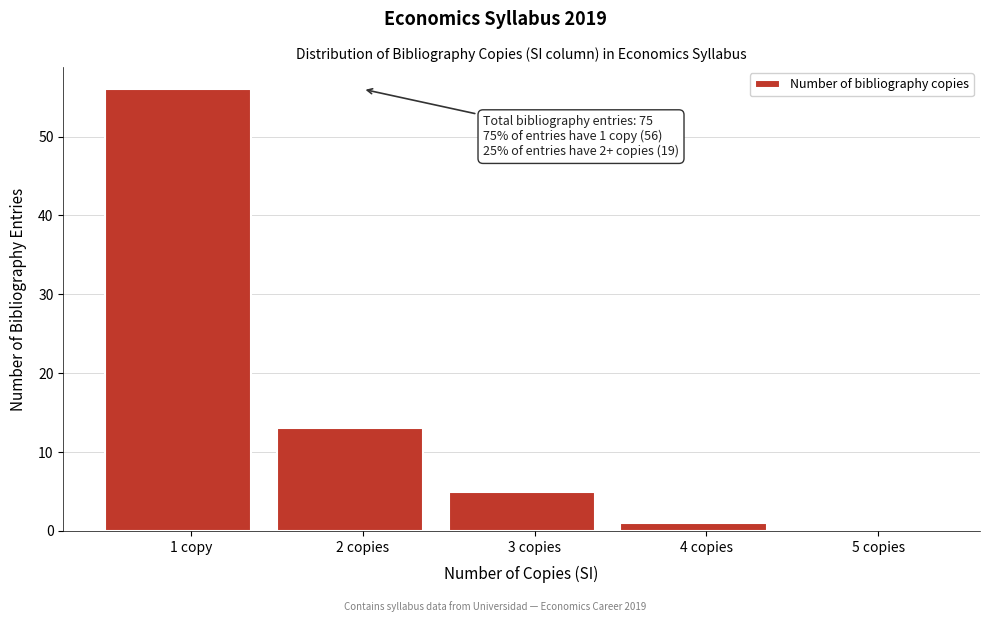

Reading left to right, list all the values displayed in this chart.

1 copy=56	2 copies=13	3 copies=5	4 copies=1	5 copies=0